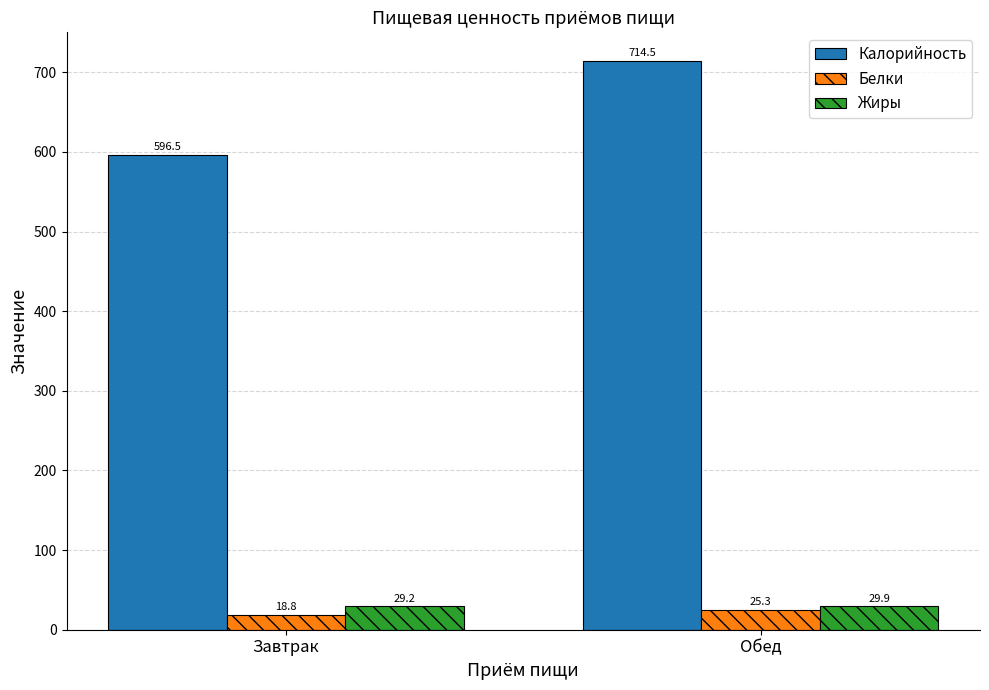

Rank the categories by Жиры value from lowest to highest.

Завтрак, Обед